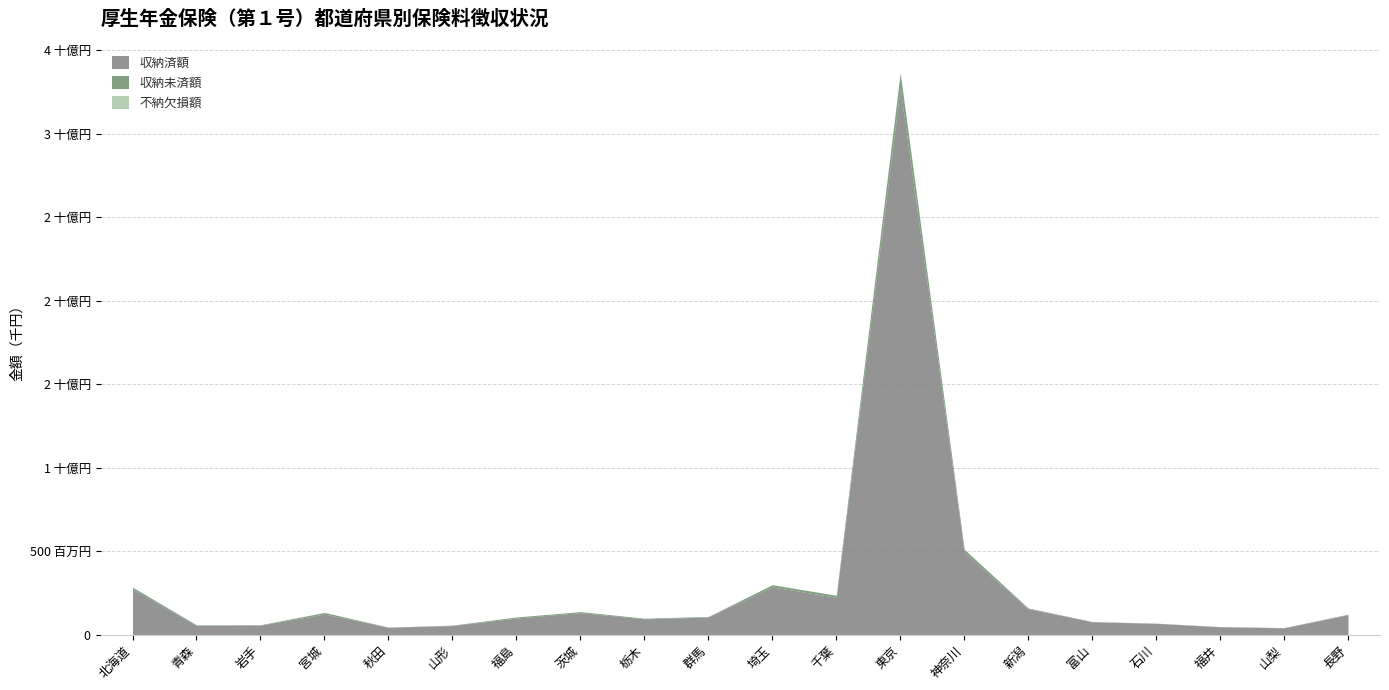

What is the label of the 13th point from the right?

茨城